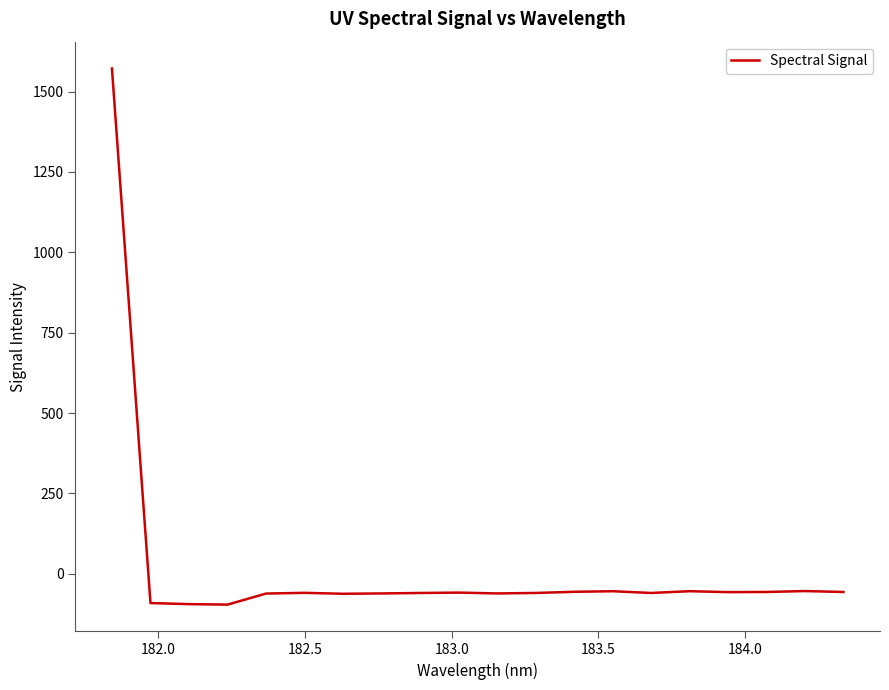

What is the average value?

18.2